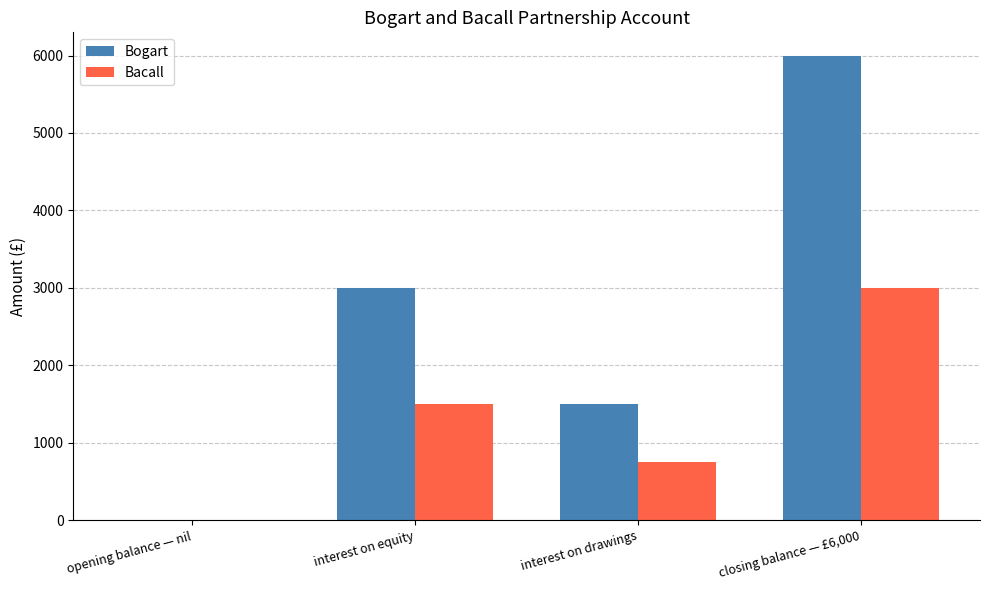

At which label does Bogart reach its peak?

closing balance — £6,000